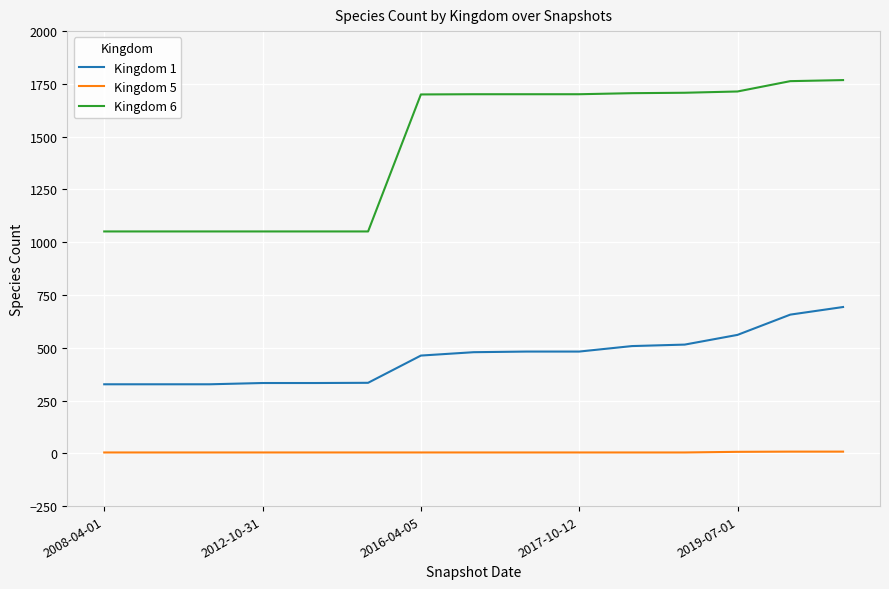

What is the maximum value shown in the chart?

1768